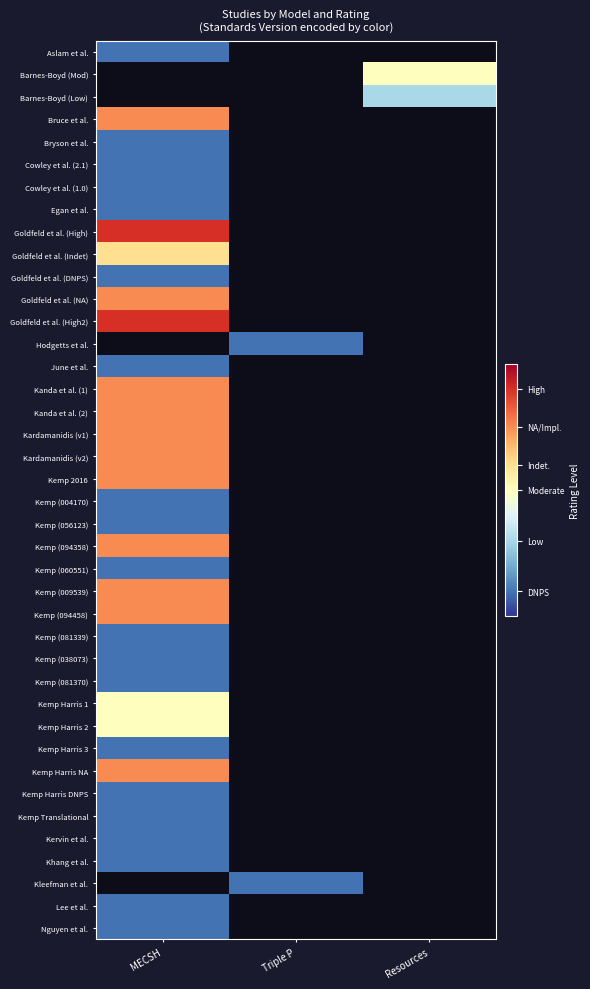

The Kemp (081370) series shows 0.1 at MECSH. True or false?

True